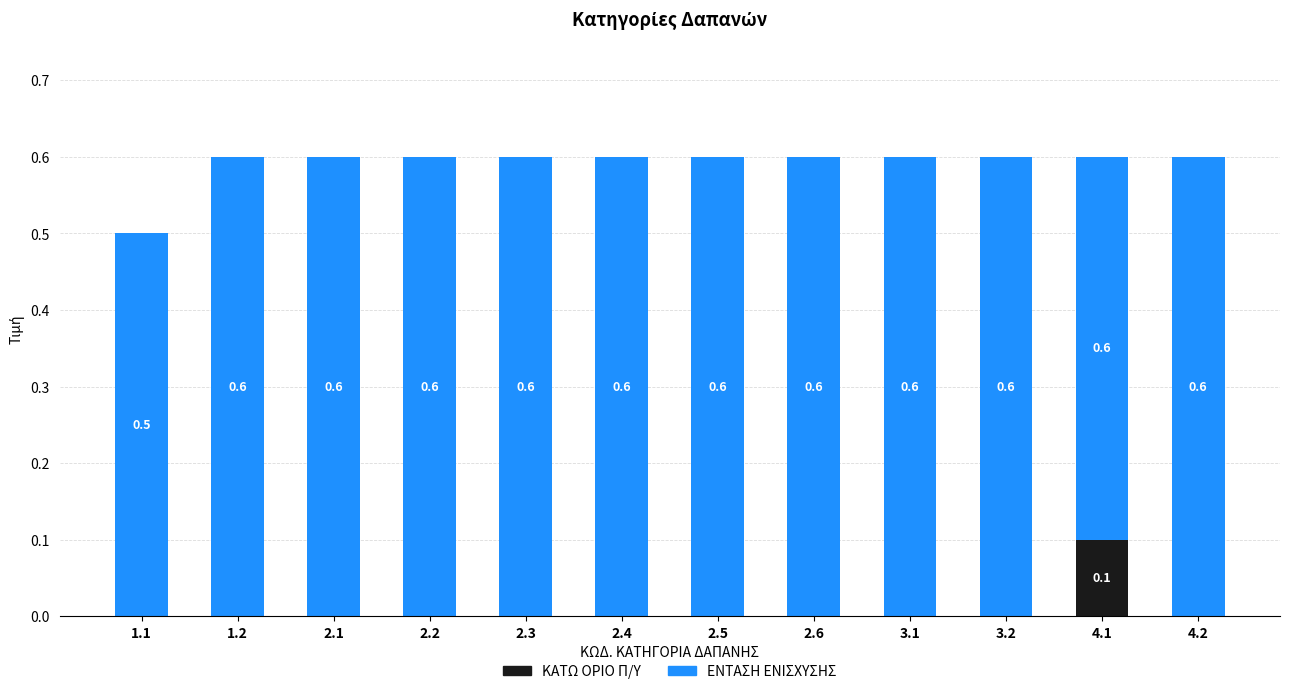

What is the total value across all series at 3.2?

0.6